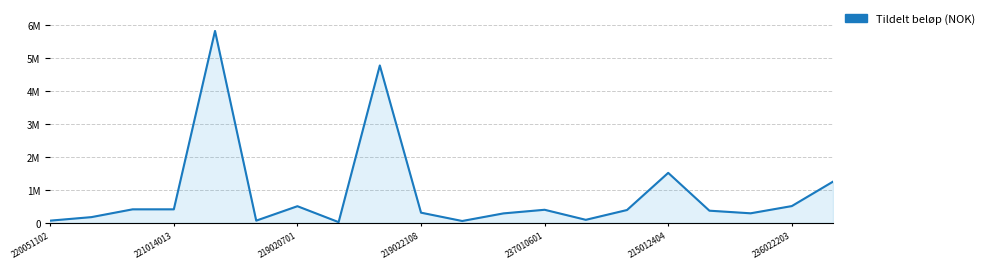

What is the ratio of the value at 9 to the value at 219020701?

0.8